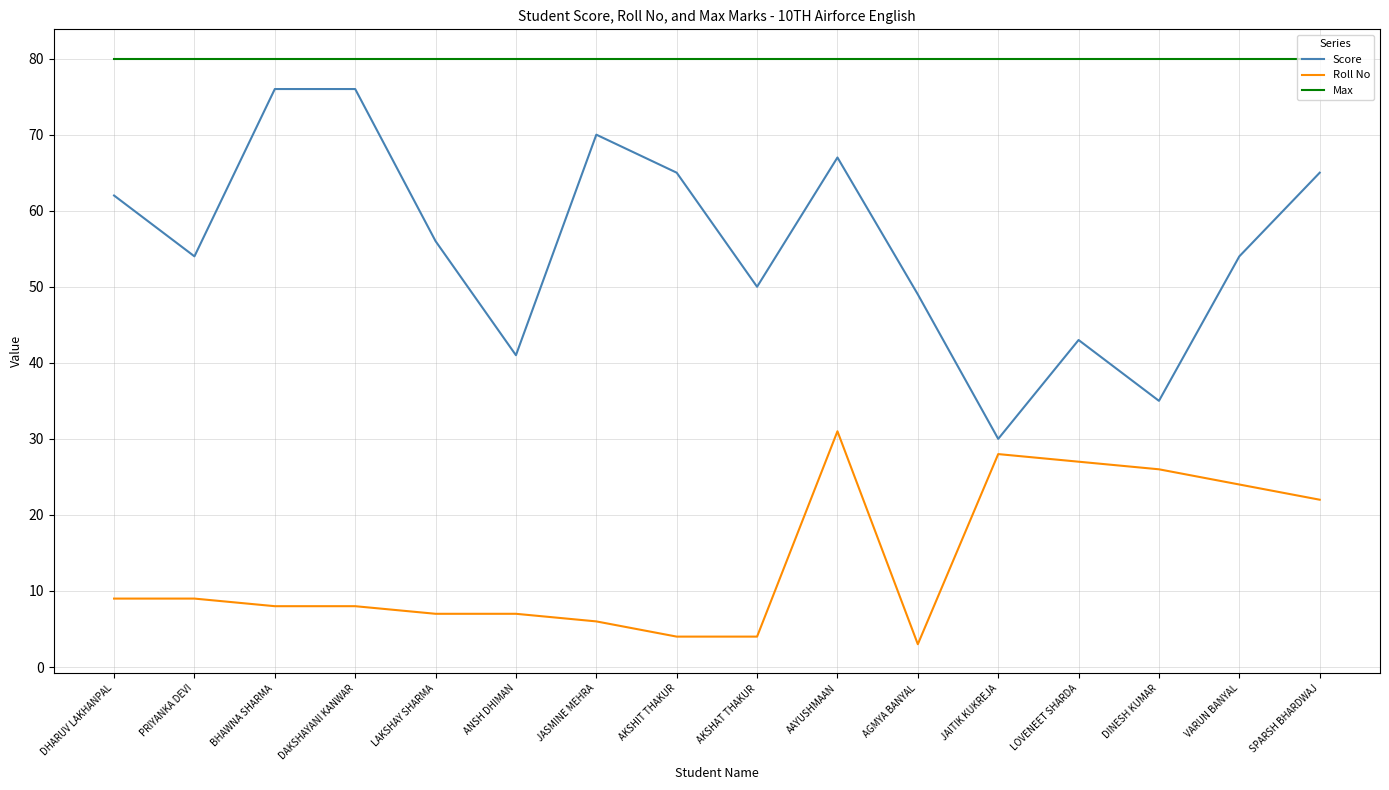

Is the value of Roll No at AAYUSHMAAN greater than the value of Max at DINESH KUMAR?

No